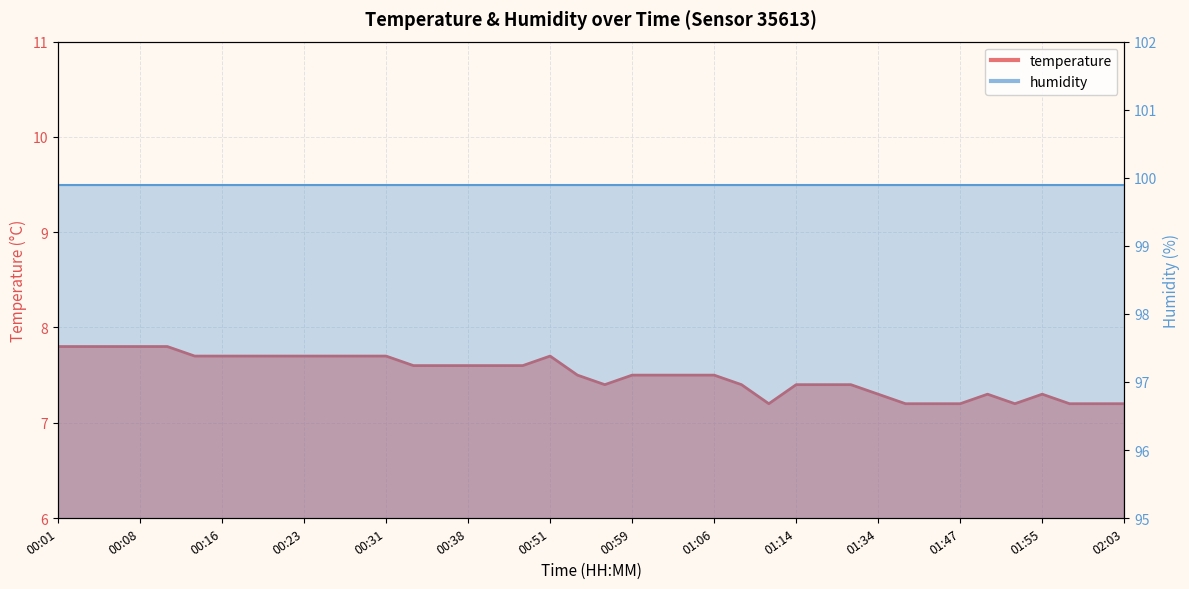

What is the change in value from 00:56 to 01:58?

-0.2